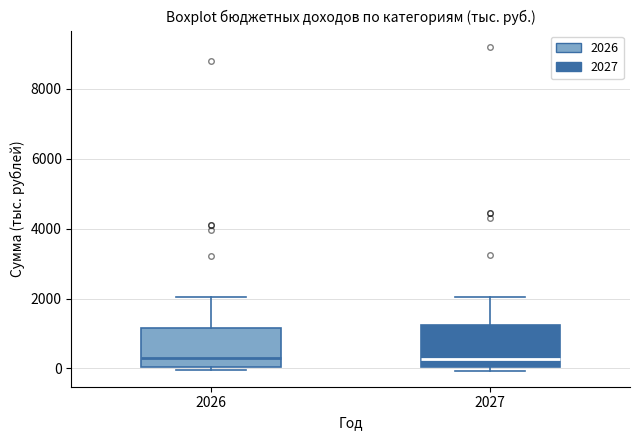

Reading left to right, transcribe this box plot: for each box, give where its median line is, the range the box spans, and where its two whiskers end, as read against the y-axis. The values are not printed on the chart, so give them approximately, as read against the axis.

2026: median 200, box 0 to 1200, whiskers 0 (just below the box's lower edge) to 2000
2027: median 200, box 0 to 1200, whiskers 0 (just below the box's lower edge) to 2000